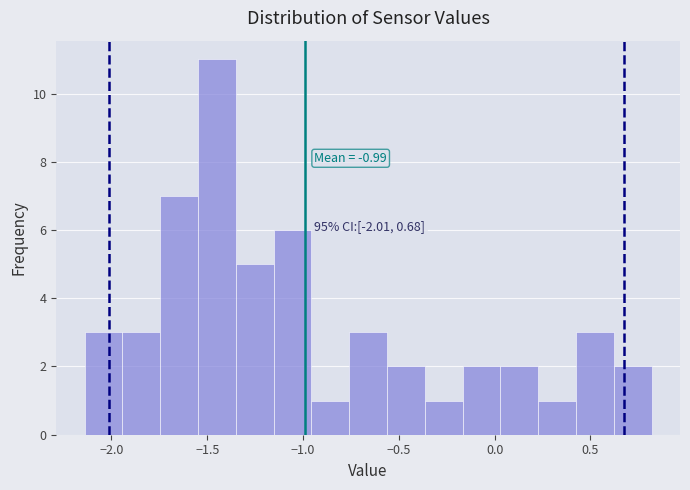

Around what value on the x-axis is the tallest bar? Give the approximate position of its centre, as read against the axis.

-1.45